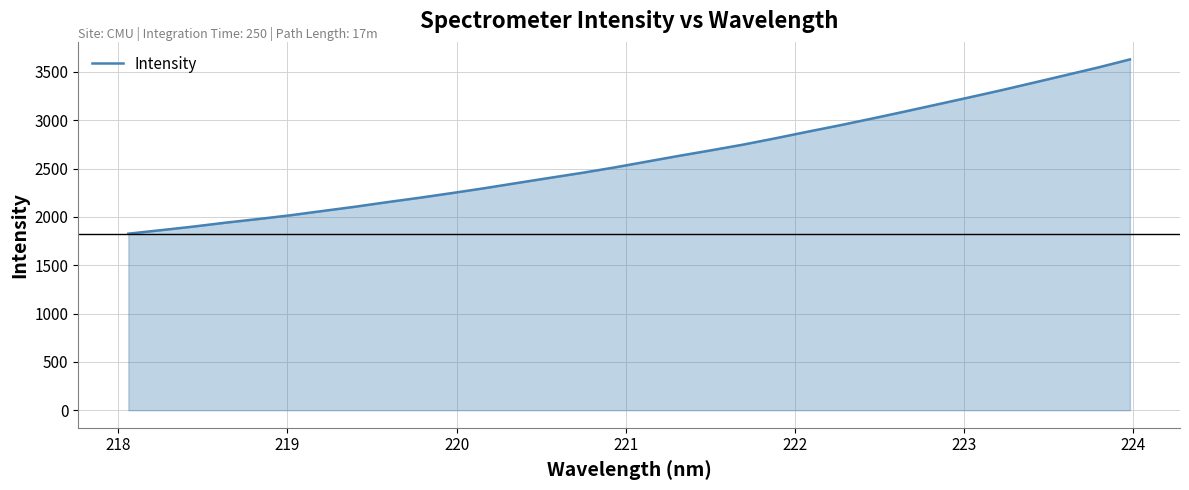

What is the difference between the maximum and minimum values?

1802.6